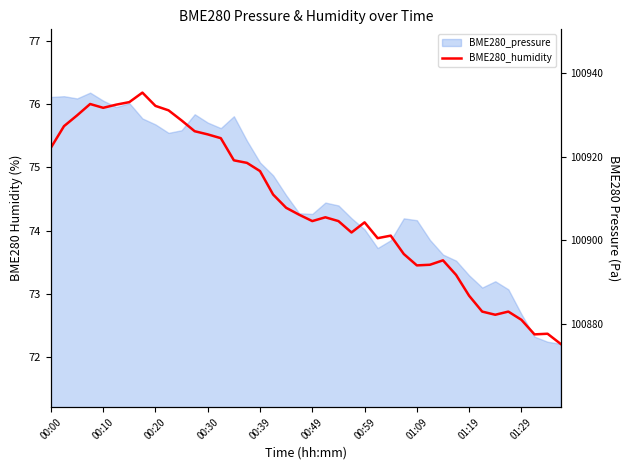

What are all the series names shown in the legend?

BME280_humidity, BME280_pressure